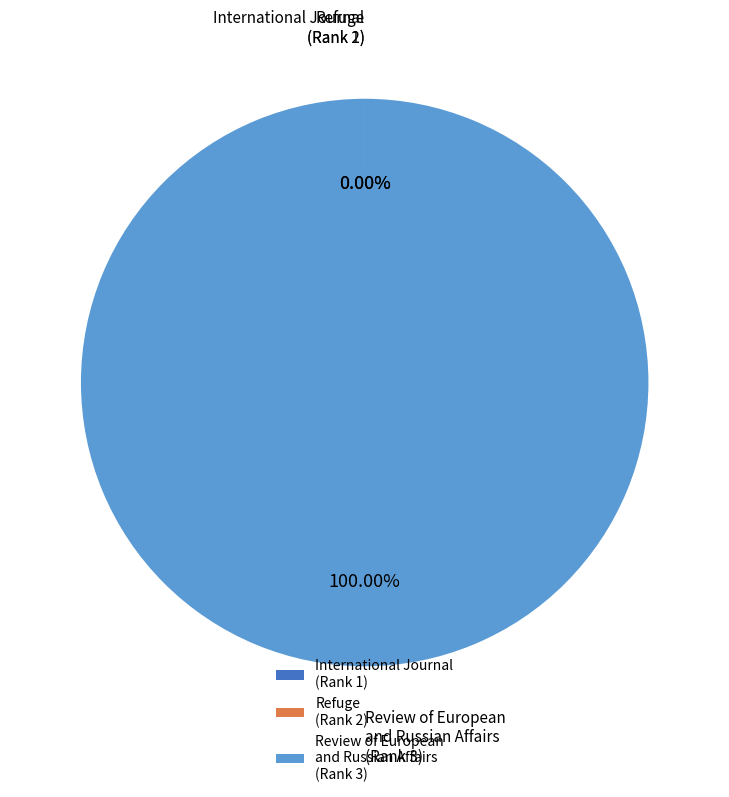

Which category accounts for the majority?

Review of European and Russian Affairs (Rank 3)